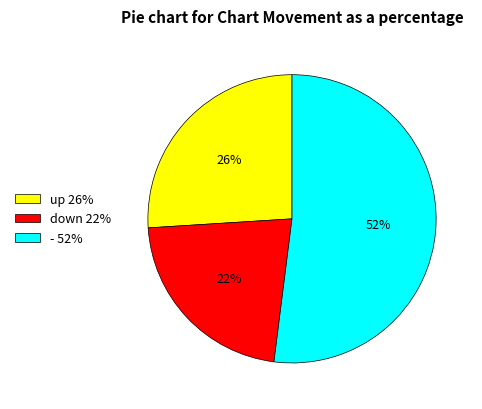

Approximately how many times larger is the value at - 52% compared to down 22%?

2.4